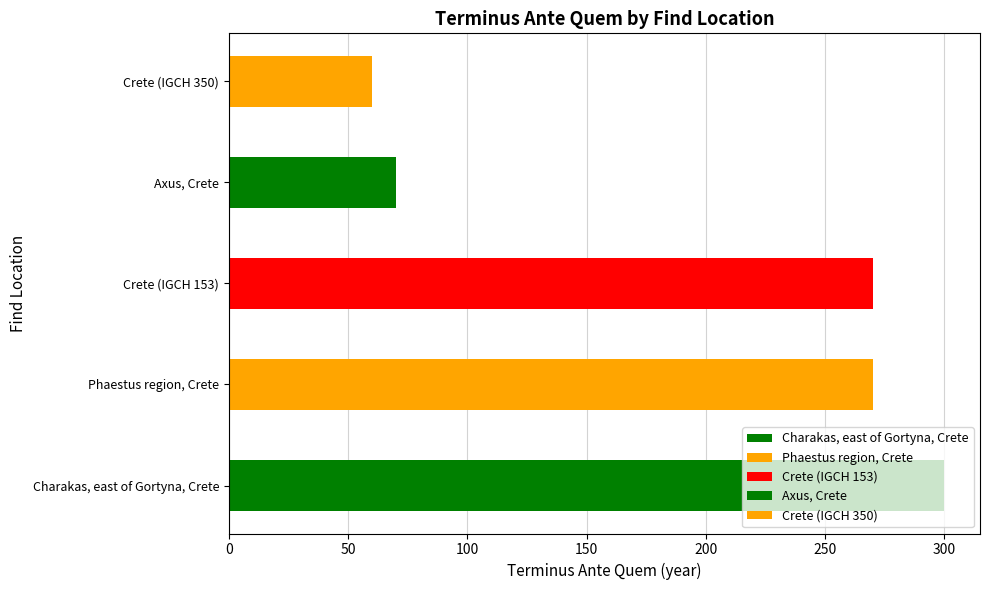

What is the difference between the values at Crete (IGCH 350) and Axus, Crete?

10